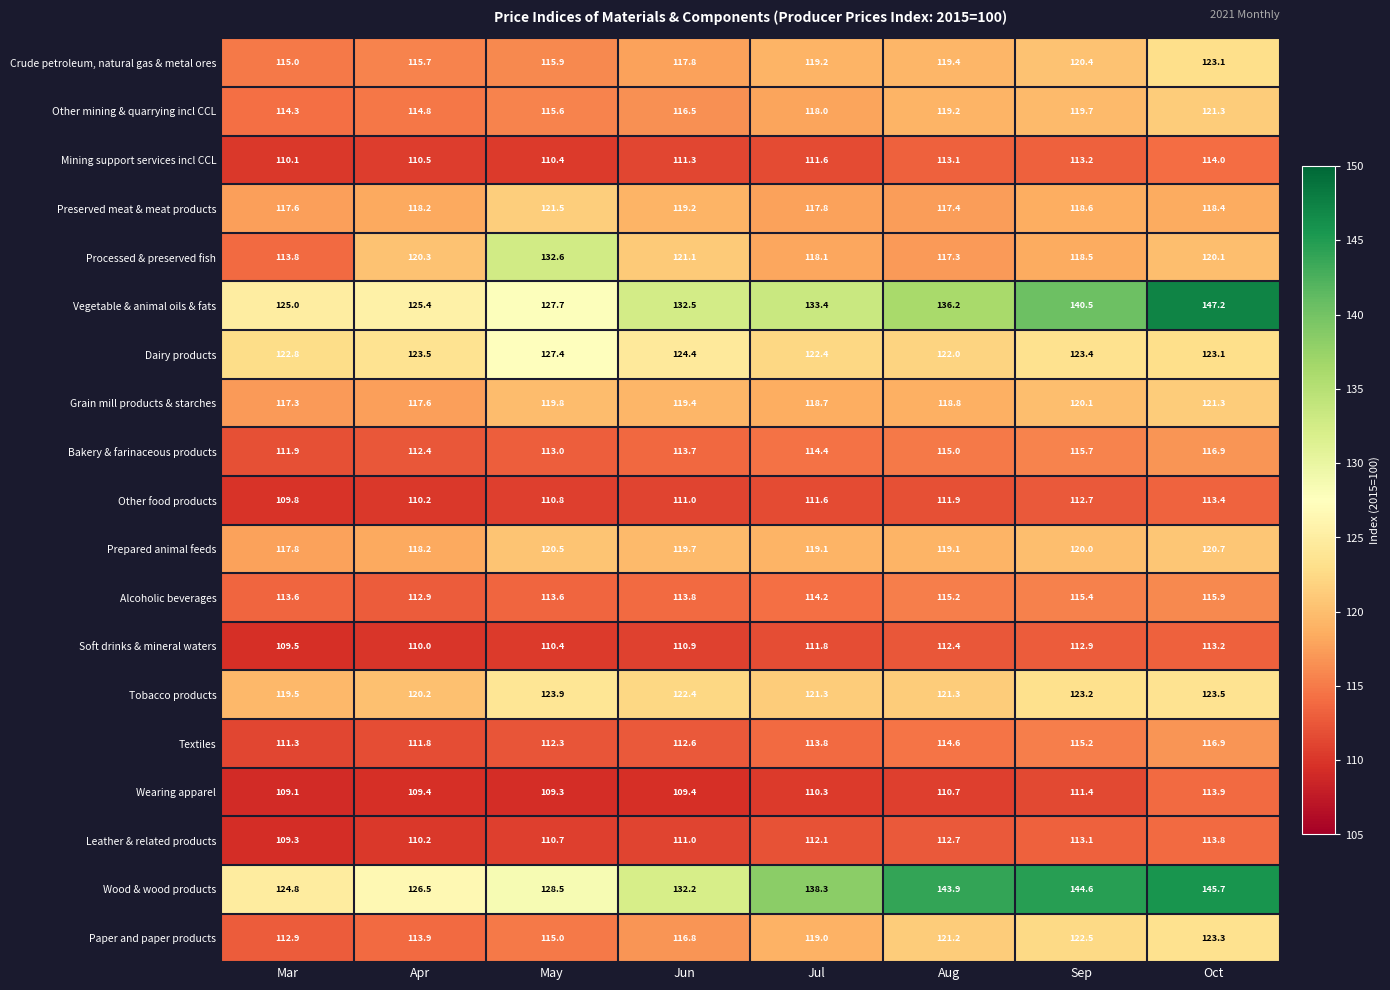

At which category is the sum across all series the highest?

Oct